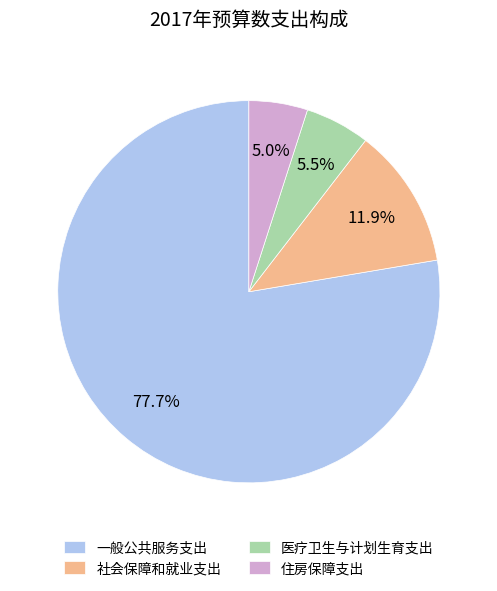

To the nearest percent, what percentage of the pie is 社会保障和就业支出?

12%